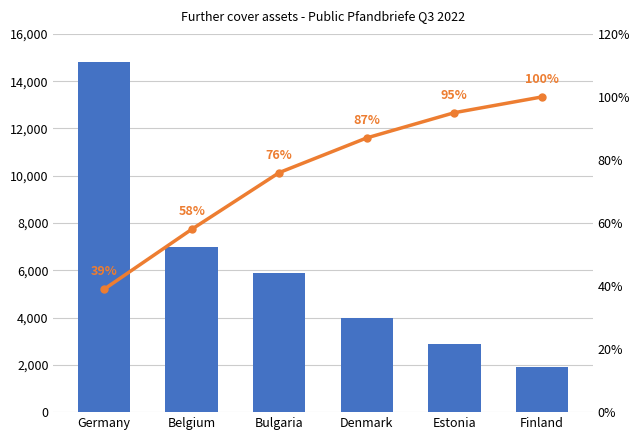

Is it true that Cumulative % equals 87 at Denmark?

True